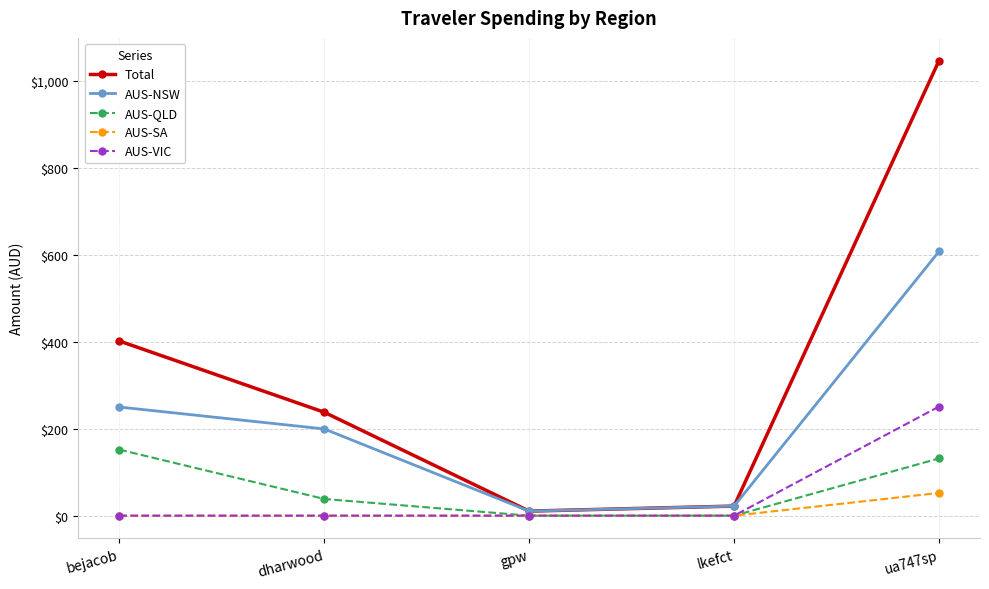

What is the total value across all series at bejacob?

803.8